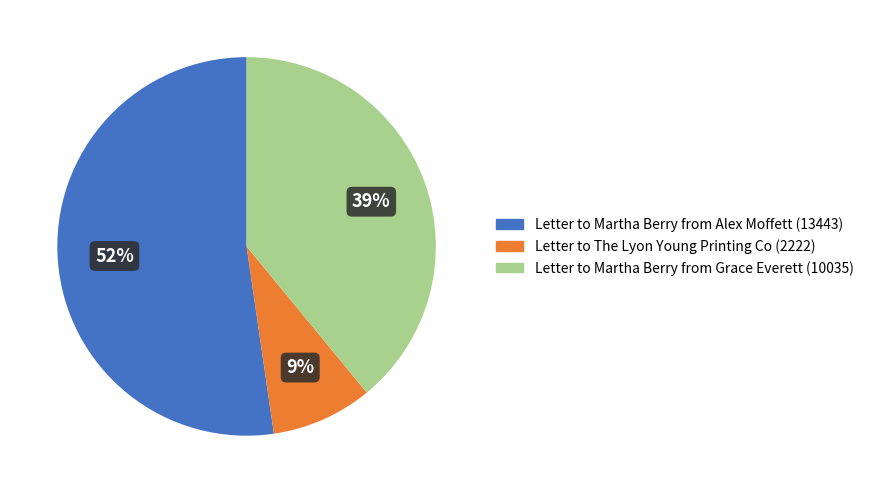

To the nearest percent, what is the combined percentage of Letter to Martha Berry from Alex Moffett (13443) and Letter to Martha Berry from Grace Everett (10035)?

91%